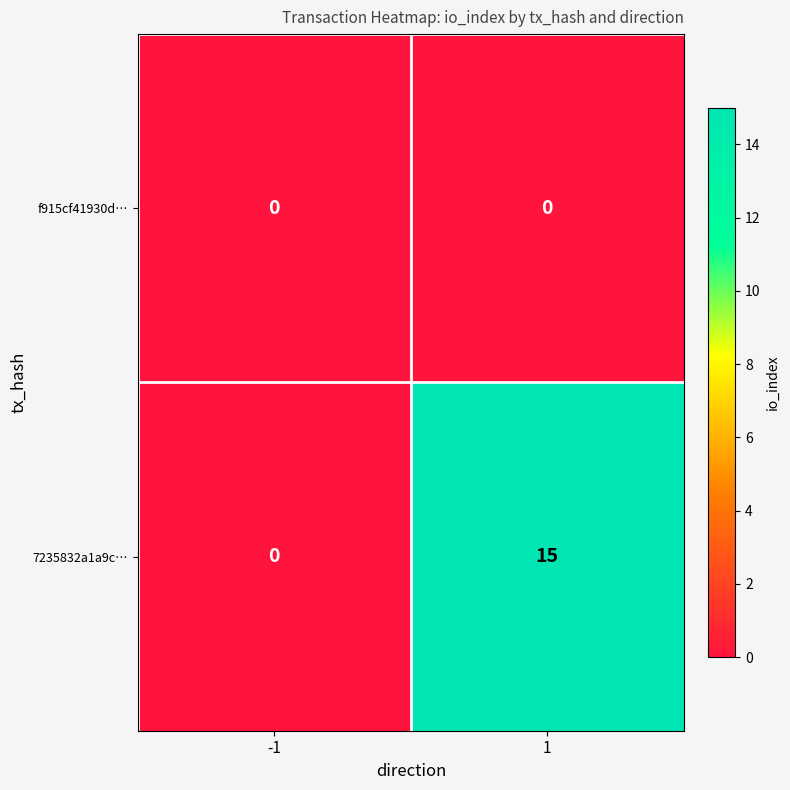

Rank the series at 1 from highest to lowest value.

7235832a1a9c…, f915cf41930d…